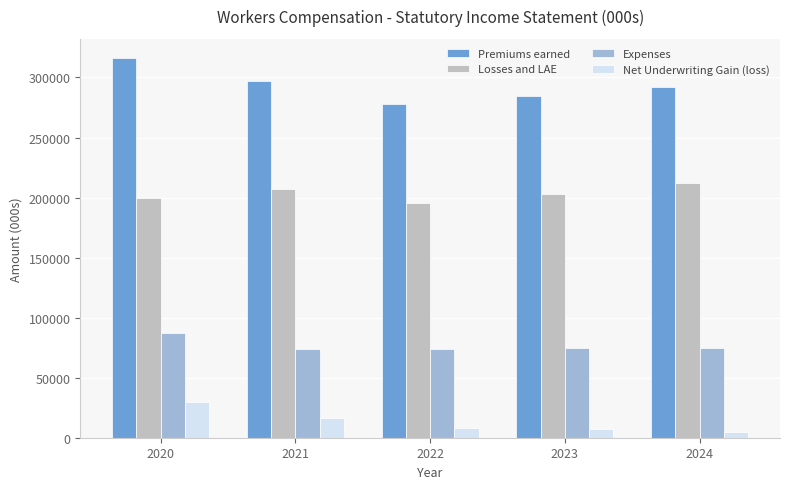

List the series in order of their peak value, lowest first.

Net Underwriting Gain (loss), Expenses, Losses and LAE, Premiums earned